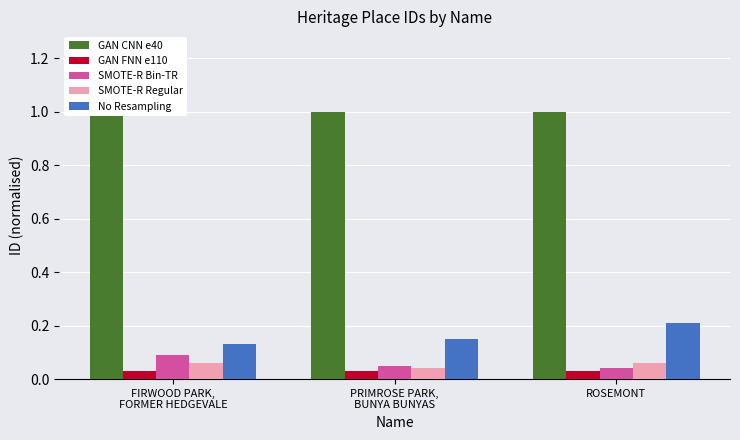

At which category is the sum across all series the highest?

ROSEMONT